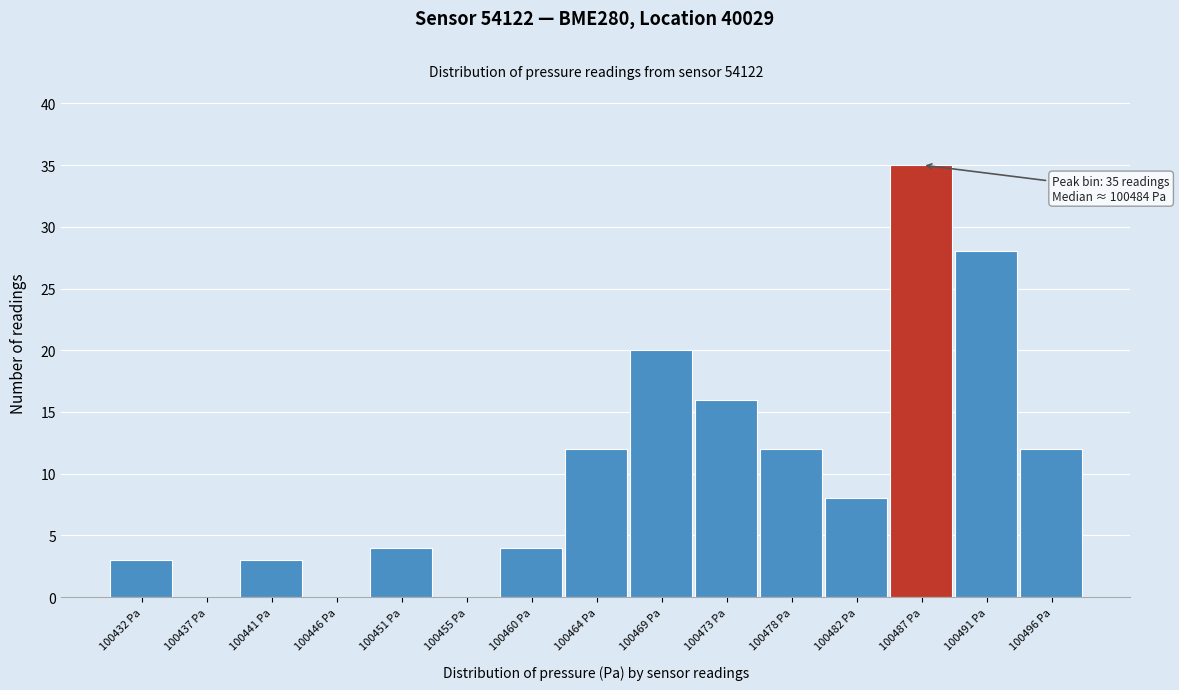

Which range on the x-axis has the tallest bar?

100484.5 to 100489.0